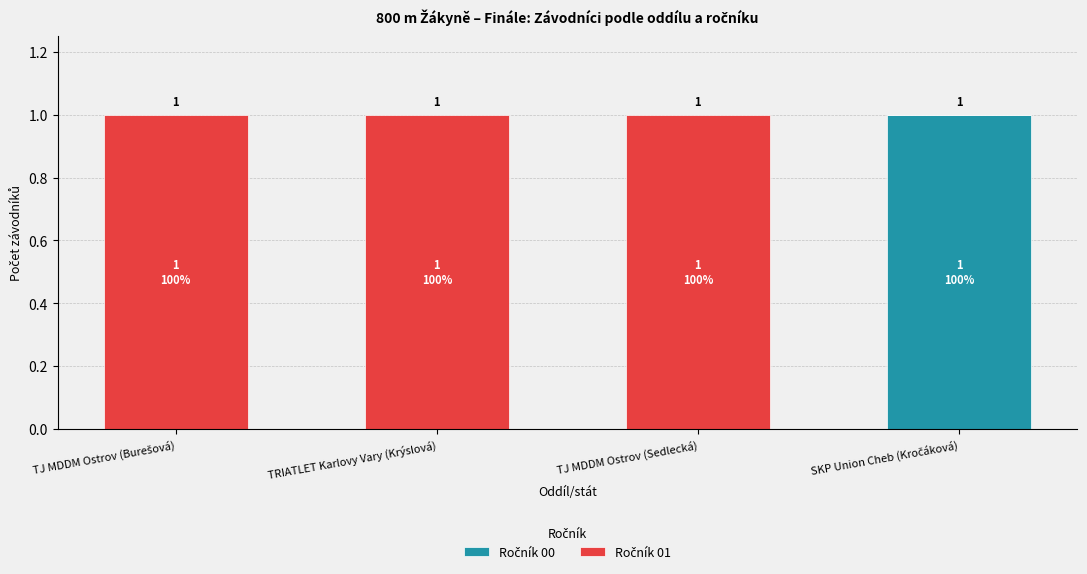

Are the bars horizontal?

No